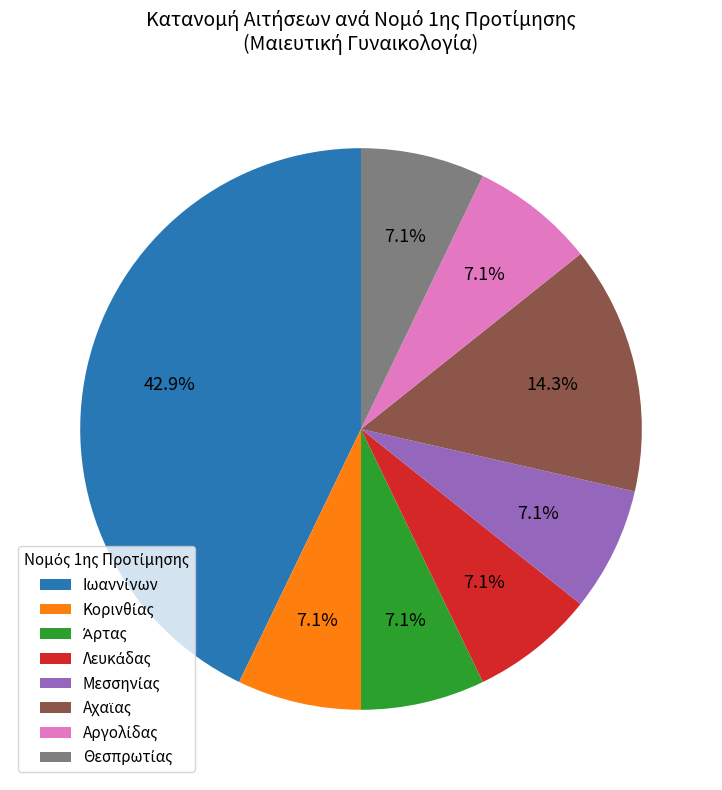

Does any single category account for the majority?

No